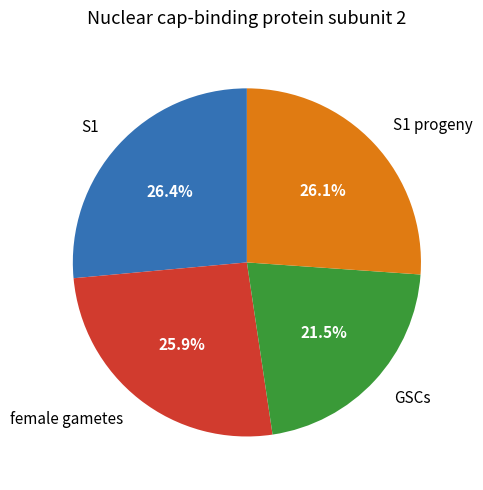

What is the smallest slice in the pie chart?

GSCs